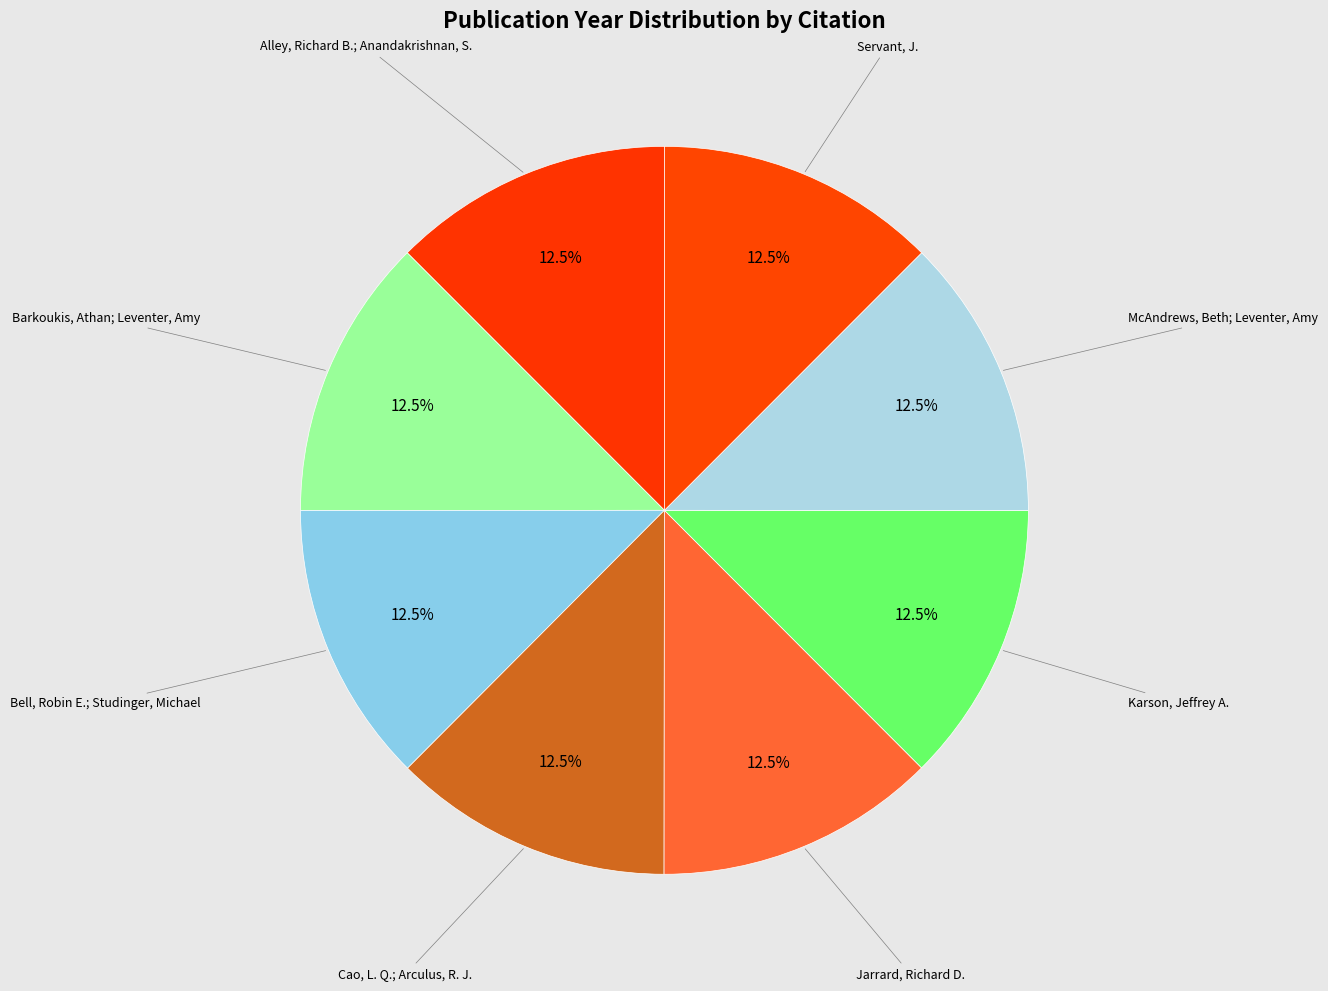

How many segments does this pie chart have?

8